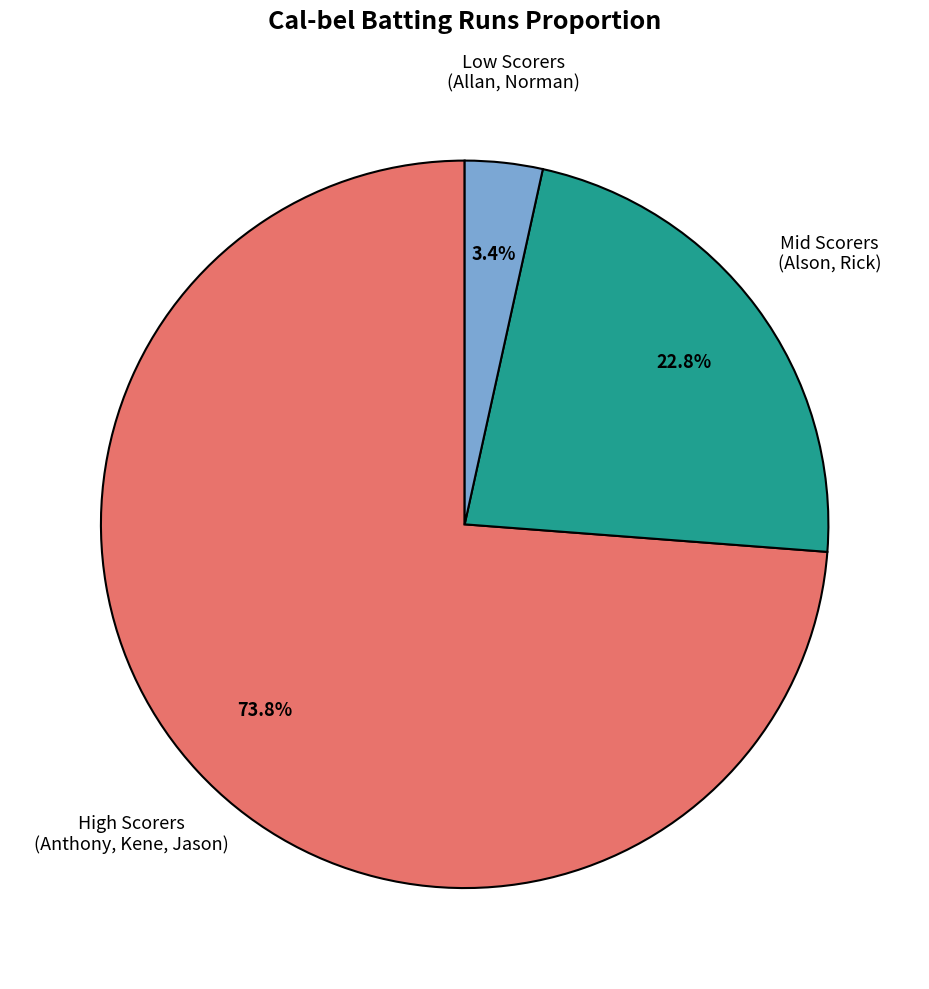

To the nearest percent, what is the difference between the largest and smallest slice percentages?

70%